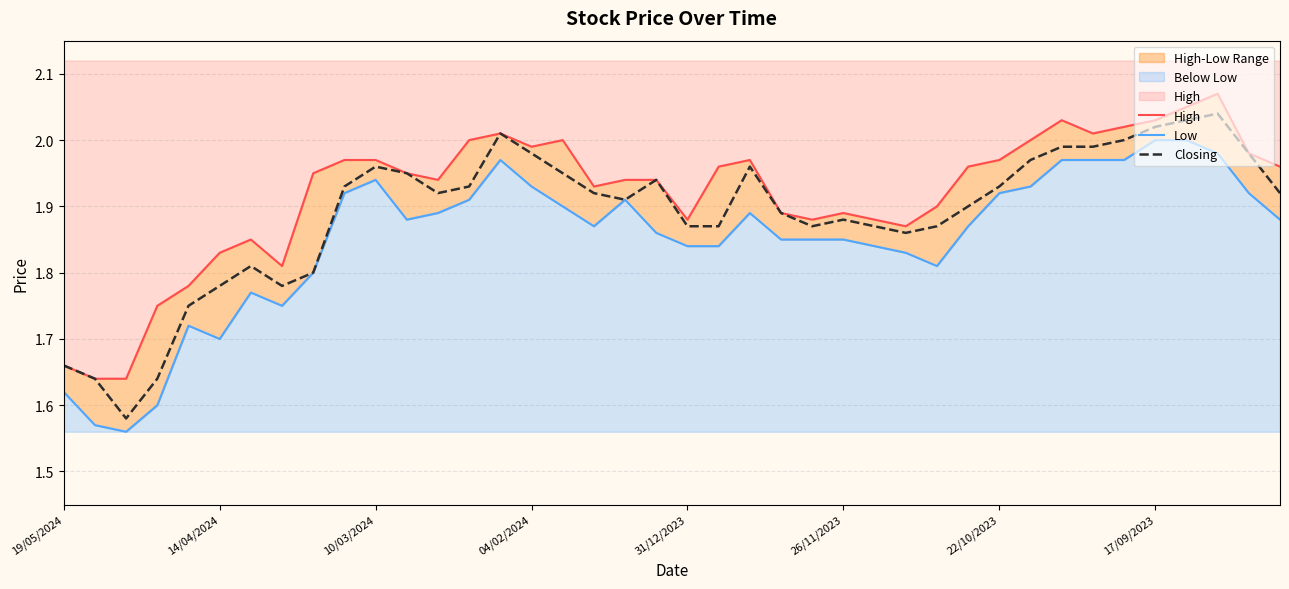

What is the maximum value shown in the chart?

2.1